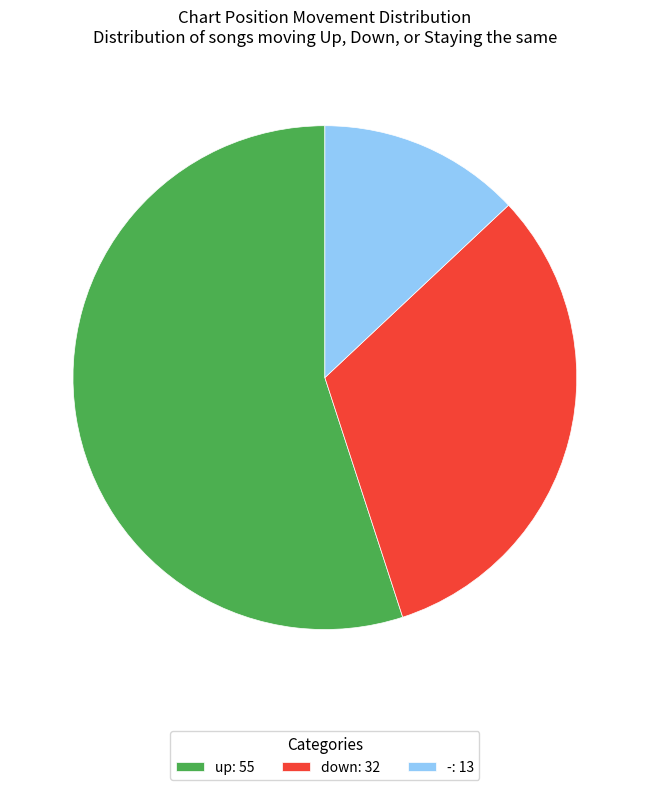

Between - and up, which is larger?

up